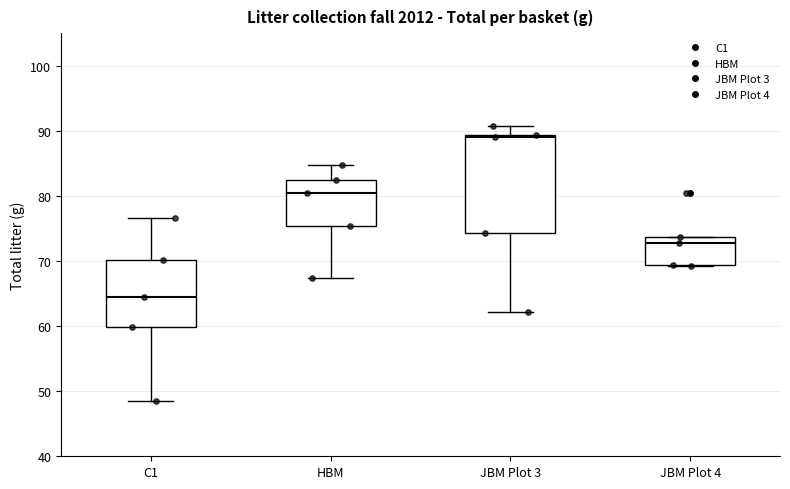

Reading left to right, read every box against the y-axis: the position of its median line, the range the box covers, and the ends of its whiskers. The values are not printed on the chart, so give them approximately, as read against the axis.

C1: median 64, box 60 to 70, whiskers 49 to 77
HBM: median 81, box 75 to 82, whiskers 67 to 85
JBM Plot 3: median 89 (just below the box's upper edge), box 74 to 89, whiskers 62 to 91
JBM Plot 4: median 73, box 69 to 74, whiskers 69 to 74